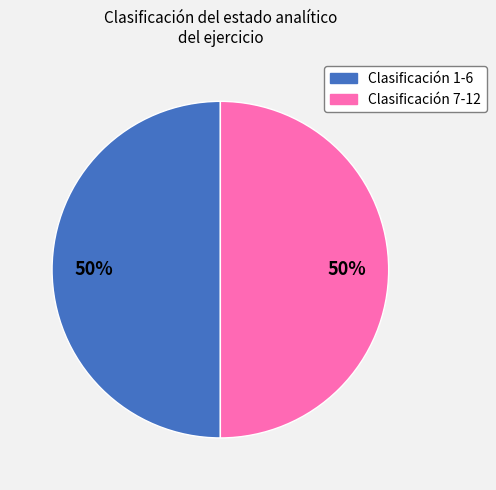

To the nearest percent, what is the average slice percentage?

50%